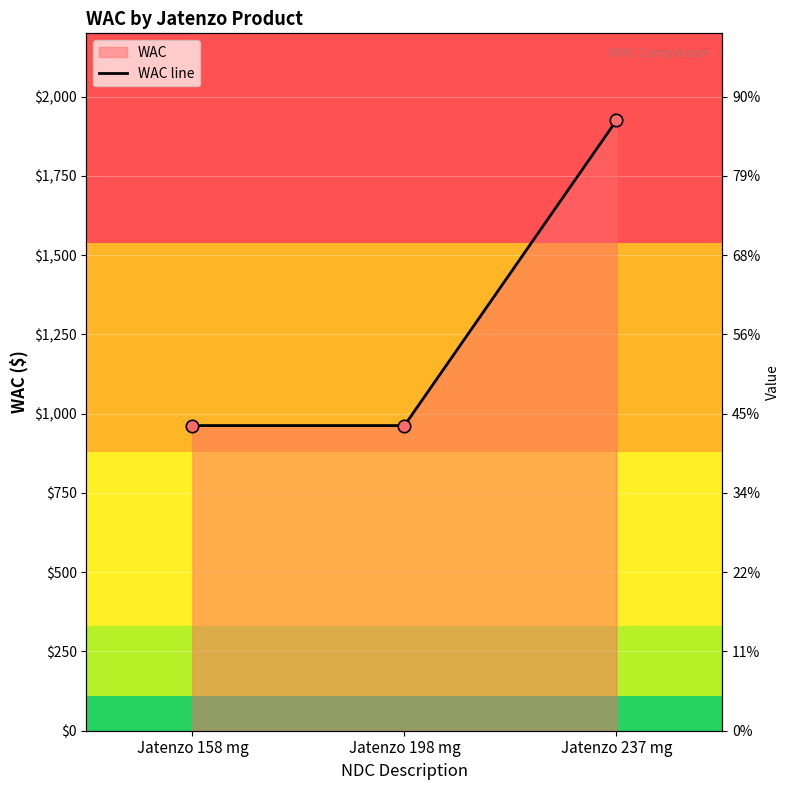

What is the change in value from Jatenzo 198 mg to Jatenzo 237 mg?

+962.6